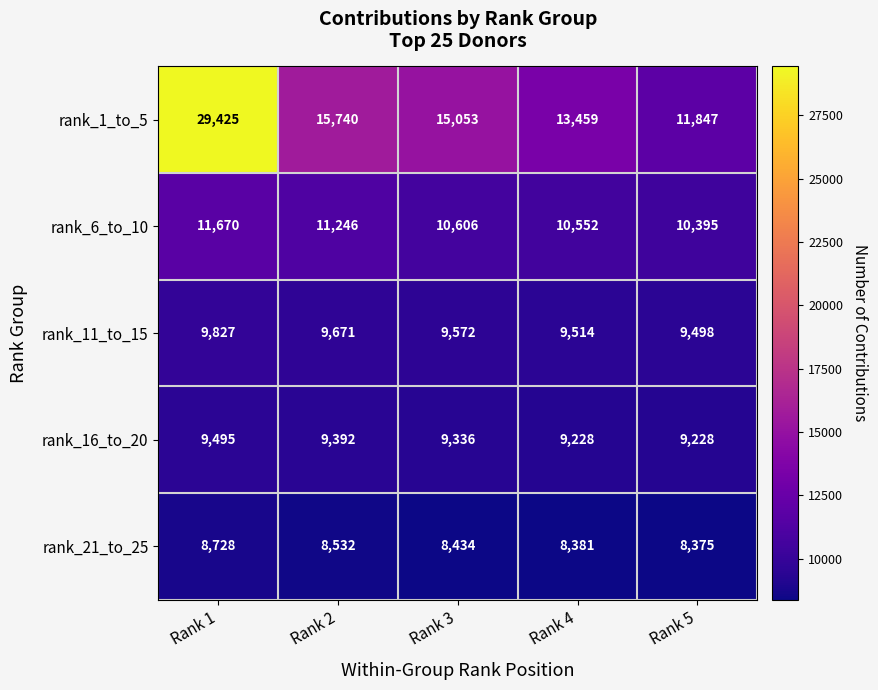

Reading left to right, list all the values displayed in this chart.

rank_1_to_5: 29425	15740	15053	13459	11847
rank_6_to_10: 11670	11246	10606	10552	10395
rank_11_to_15: 9827	9671	9572	9514	9498
rank_16_to_20: 9495	9392	9336	9228	9228
rank_21_to_25: 8728	8532	8434	8381	8375